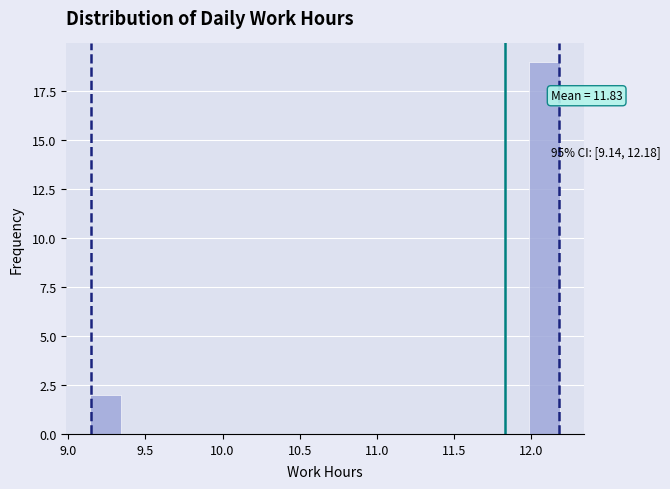

Which range on the x-axis has the tallest bar?

12.00 to 12.20